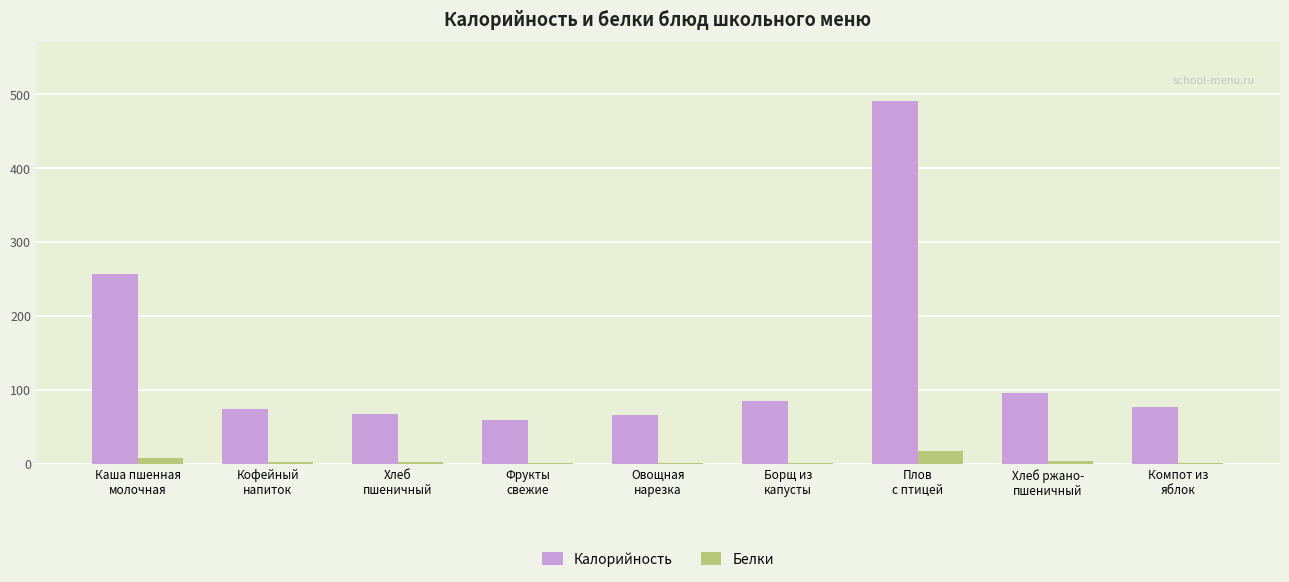

Which series has the largest total across all categories?

Калорийность